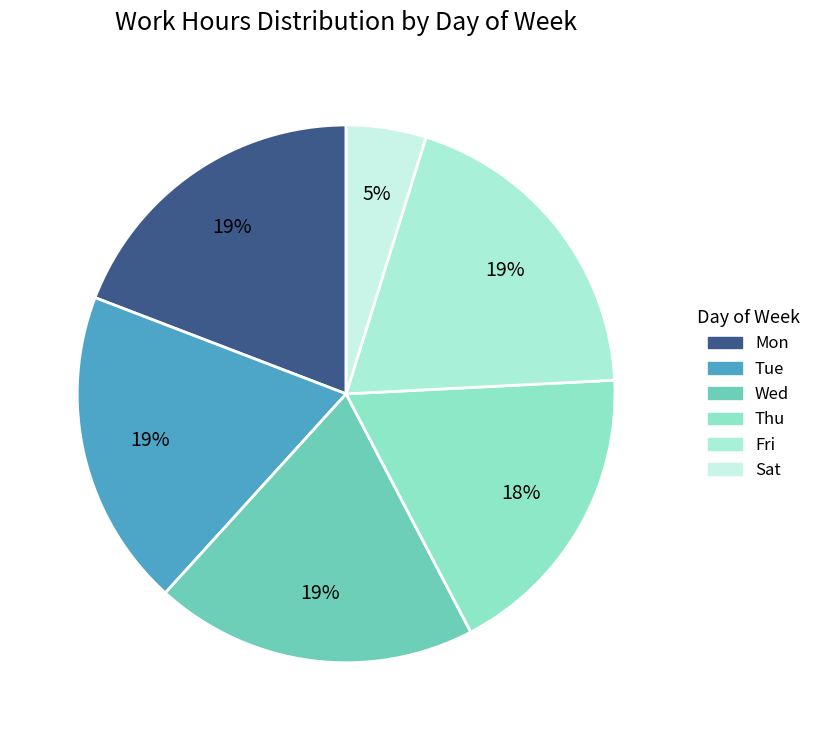

Count the number of slices in the pie.

6